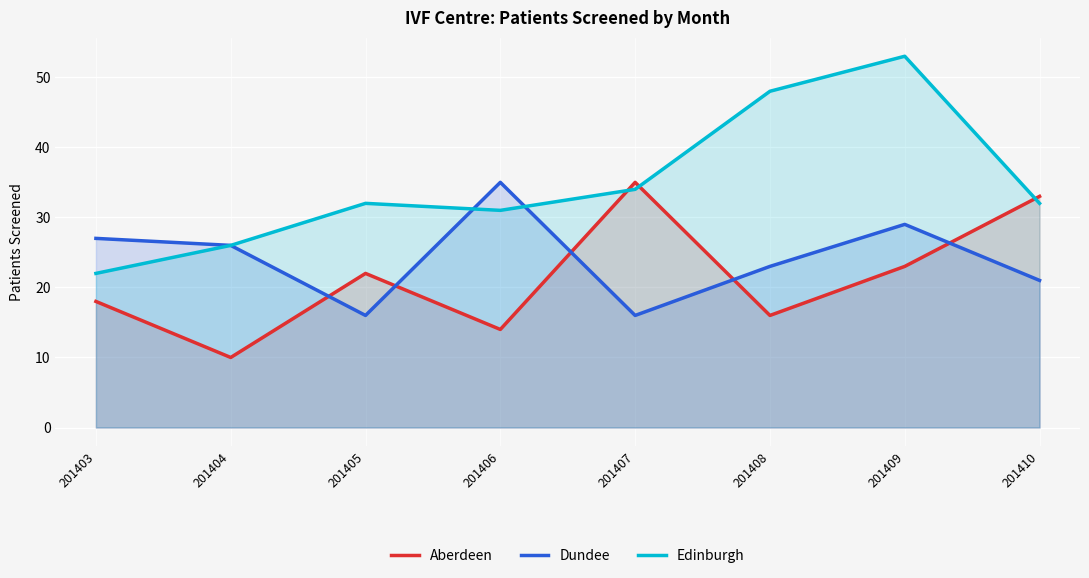

What is the difference between the Edinburgh values at 201408 and 201403?

26